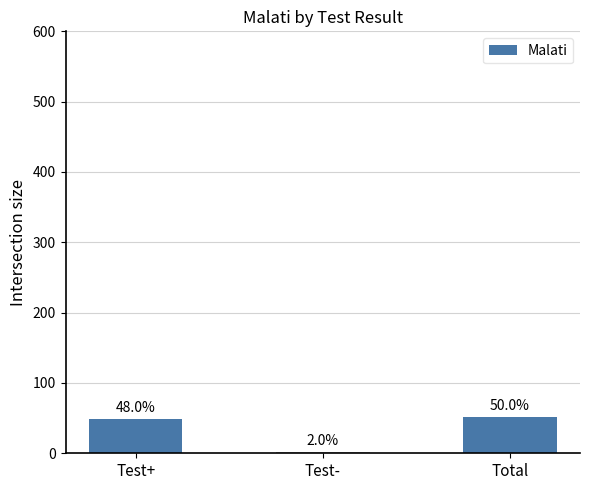

Reading left to right, what are all the values shown in this chart?

49	2	51